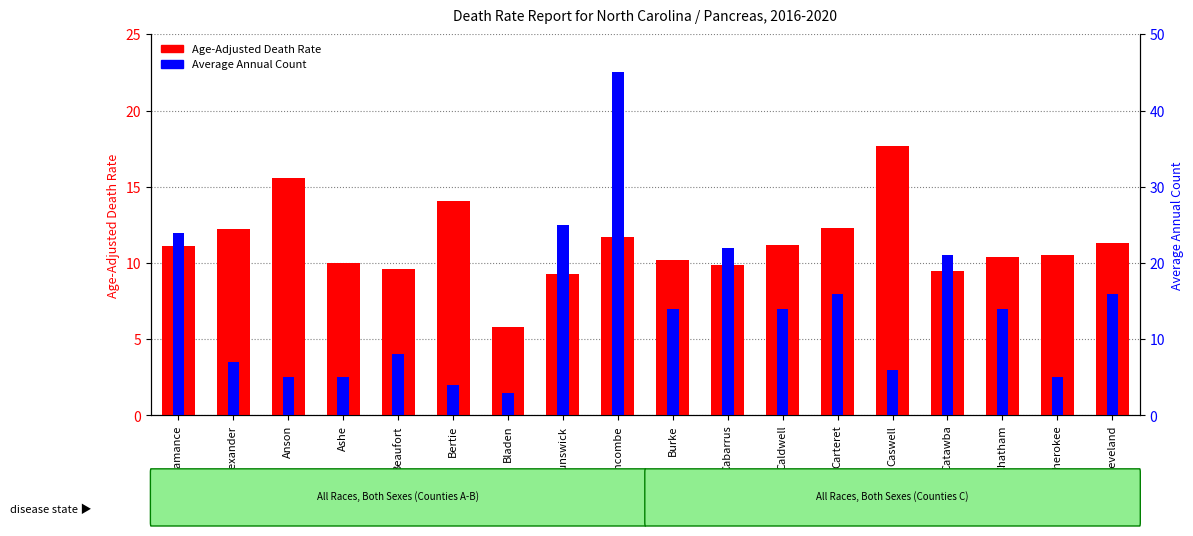

What is the difference between the highest and lowest values at Chatham?

3.6